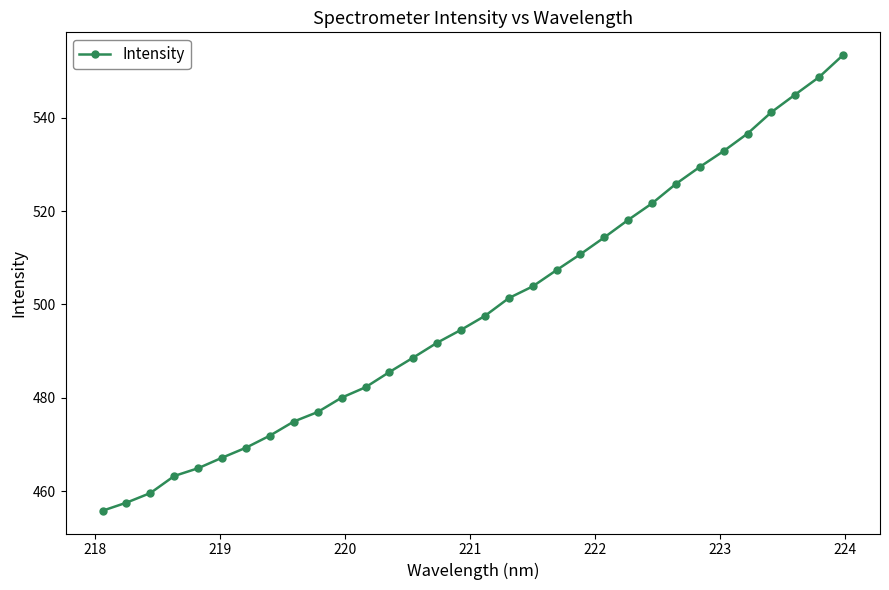

What is the average value?

499.1